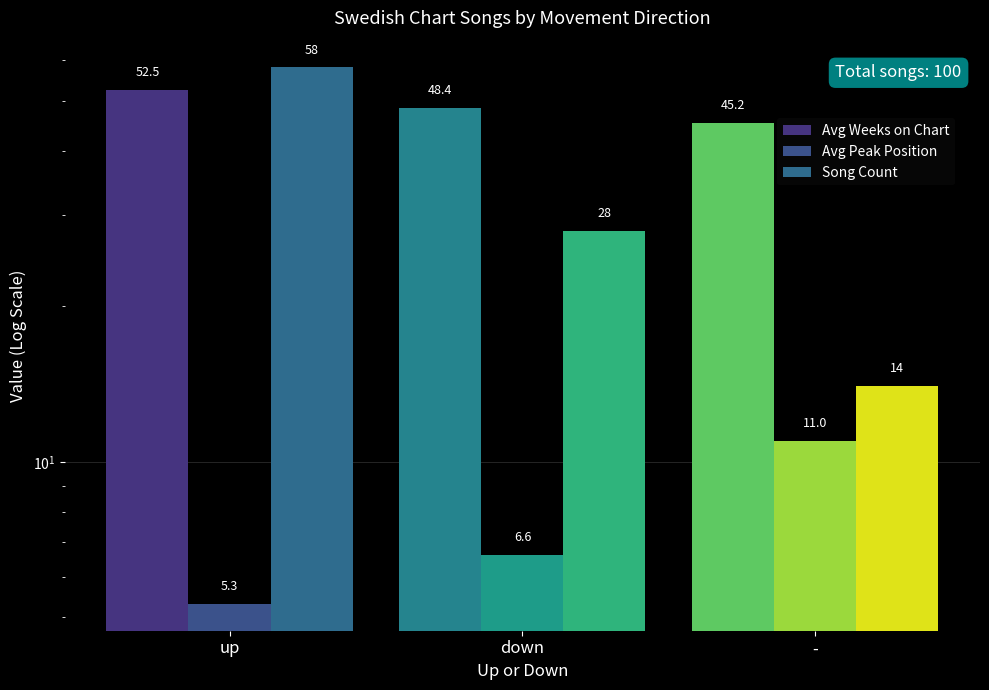

What are all the series names shown in the legend?

Avg Weeks on Chart, Avg Peak Position, Song Count